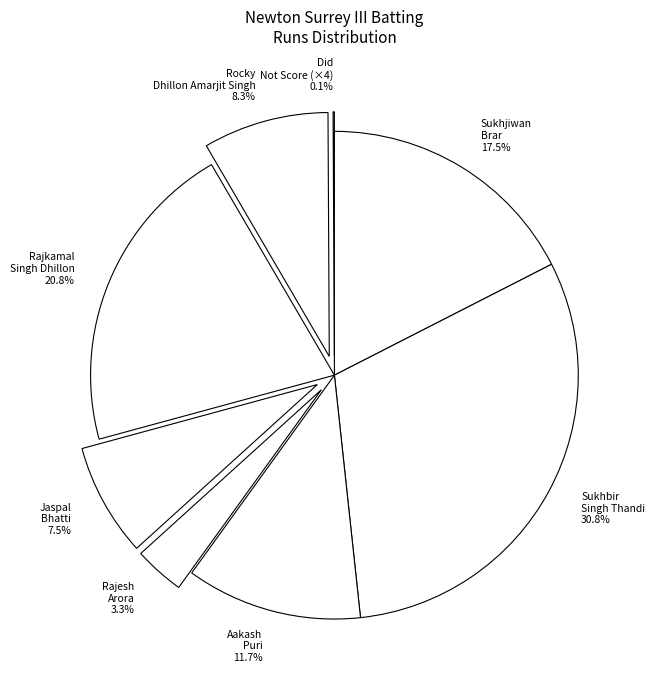

Between Jaspal Bhatti and Rajesh Arora, which is larger?

Jaspal Bhatti